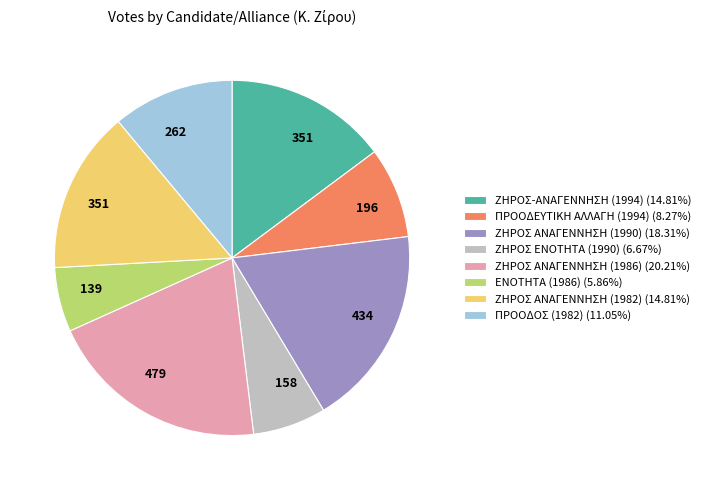

What is the smallest slice in the pie chart?

ΕΝΟΤΗΤΑ (1986)